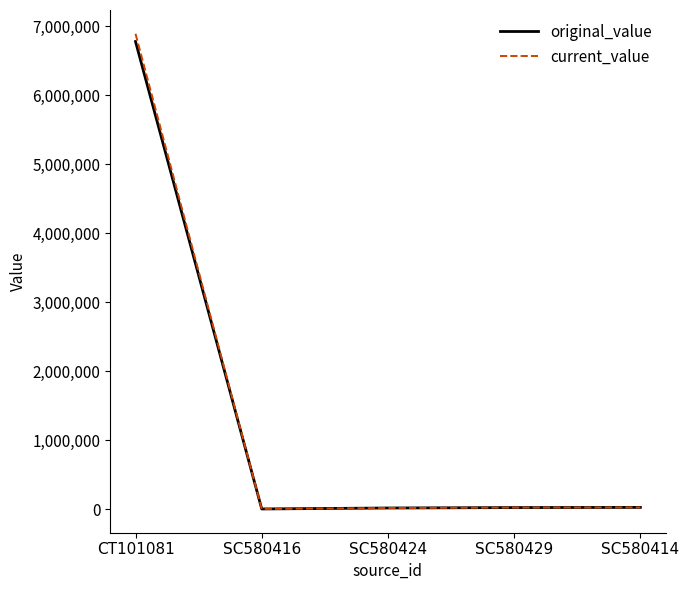

What is the smallest value displayed?

5250.0